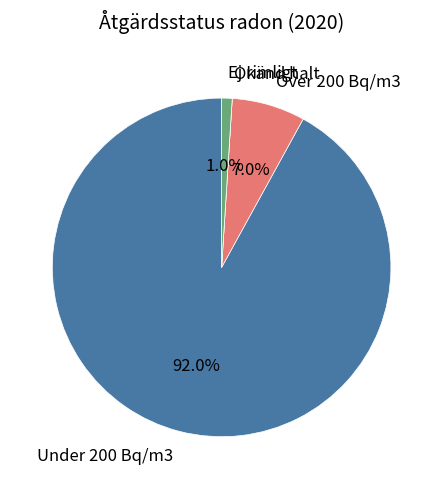

Combined, do Under 200 Bq/m3 and Ej rimligt account for over 50%?

Yes